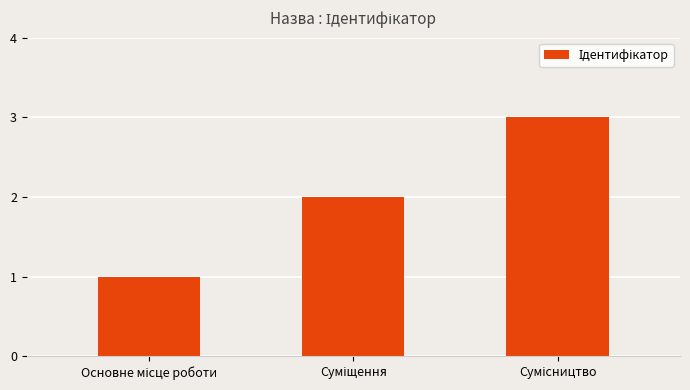

How many data points does each series have?

3